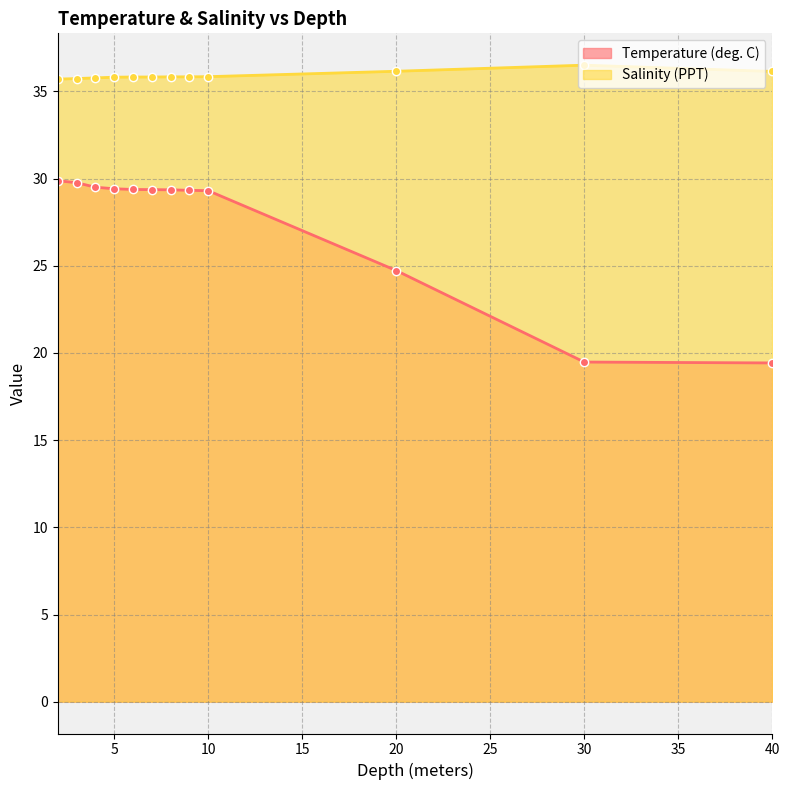

At 40, list the series in order from smallest to largest.

Temperature (deg. C), Salinity (PPT)